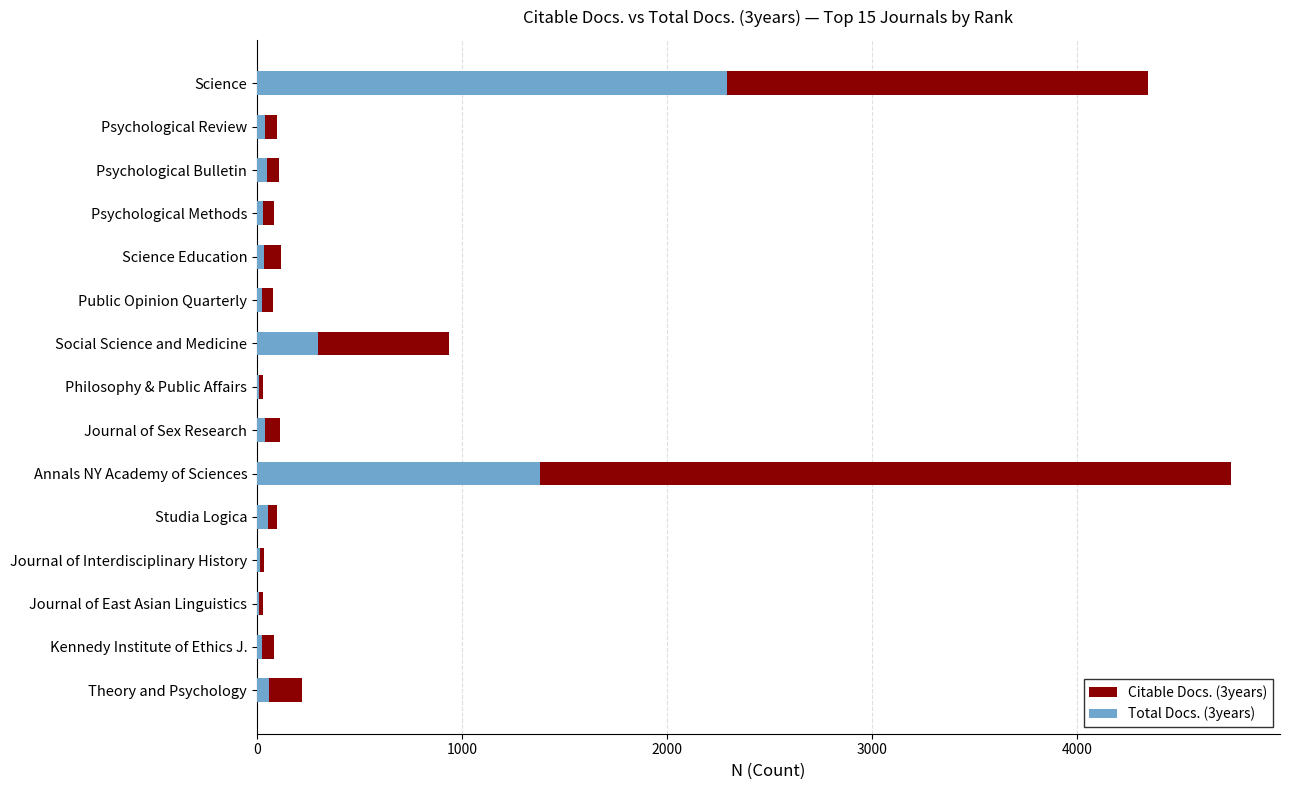

How many data points in Total Docs. (3years) are above 40?

7